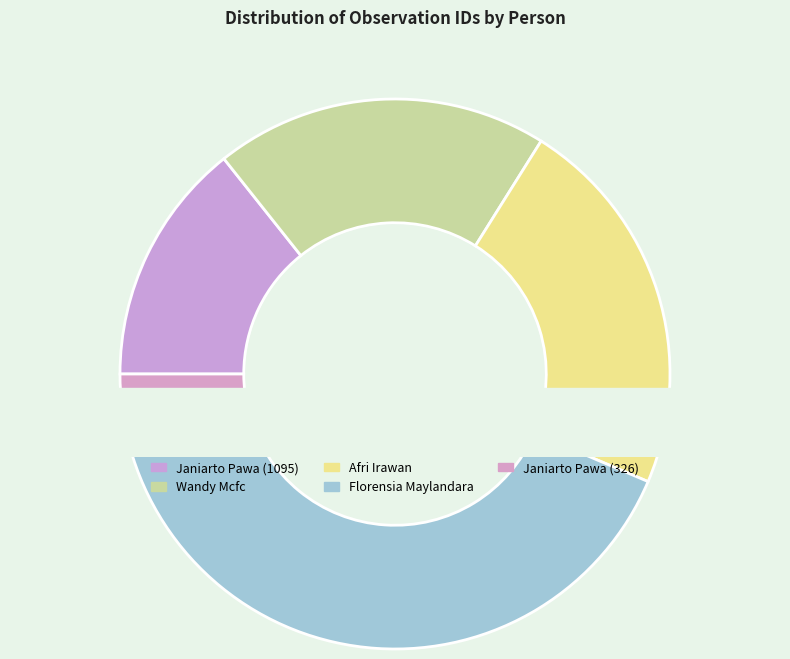

What percentage is the Wandy Mcfc slice, to the nearest percent?

20%